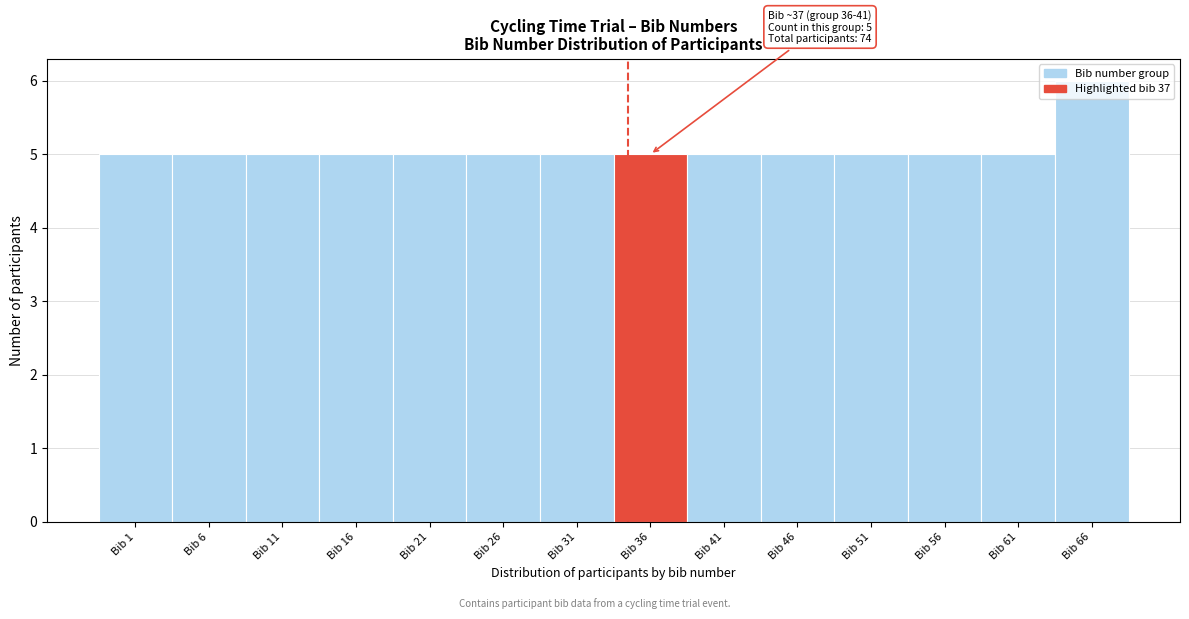

What is the average value?

5